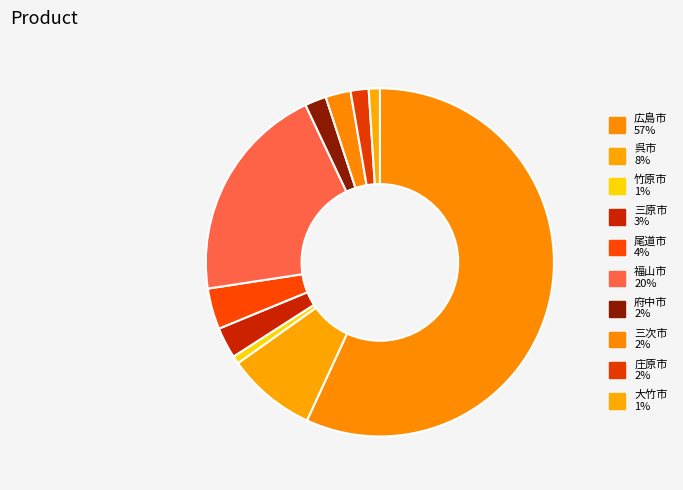

True or false: 大竹市 accounts for 11% of the total.

False